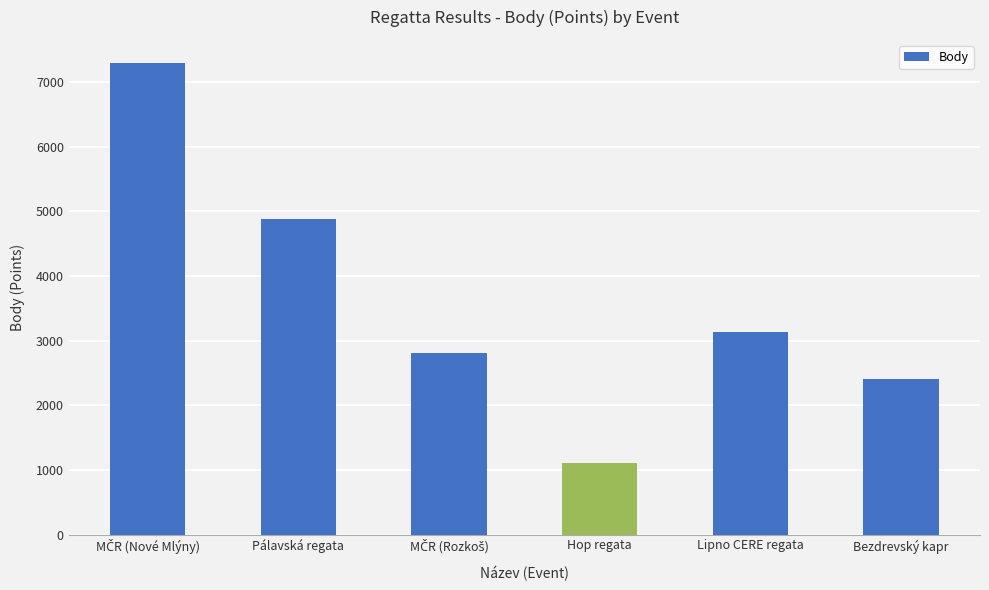

Reading left to right, what are all the values shown in this chart?

7290	4880	2814	1101	3129	2400